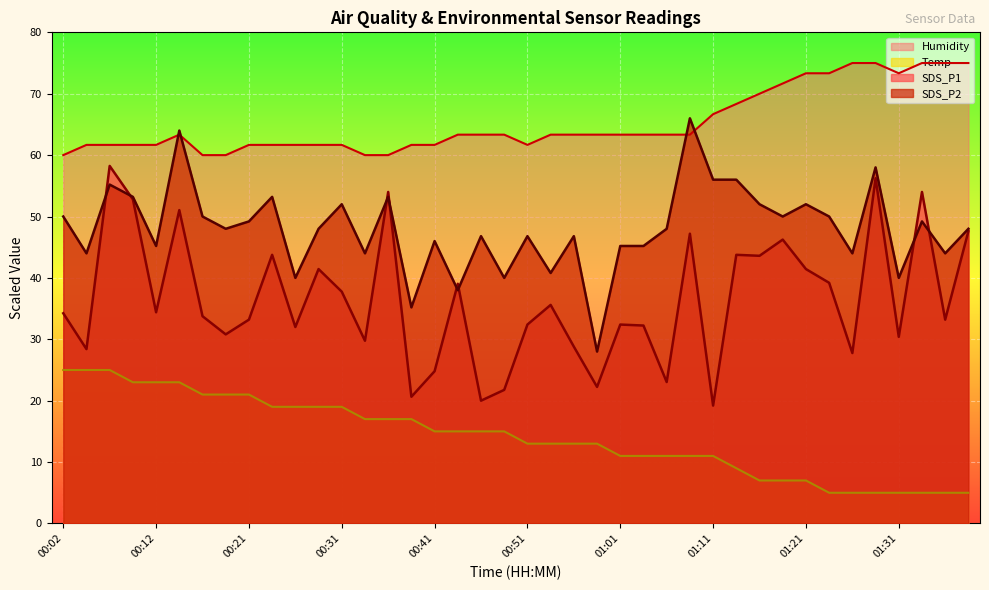

Read the Temp value at 00:02.

25.0